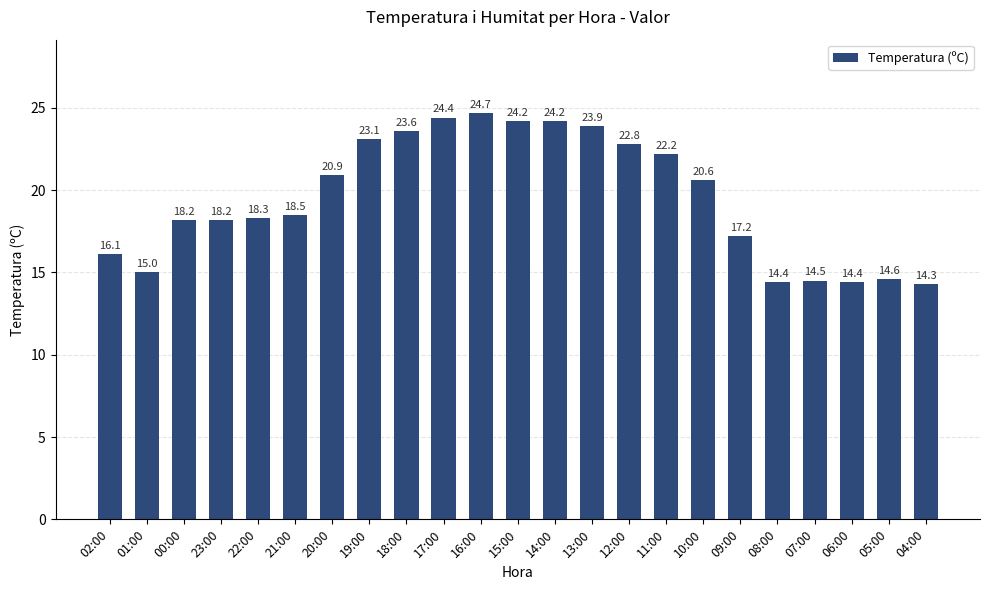

What position from the left is 01:00?

2